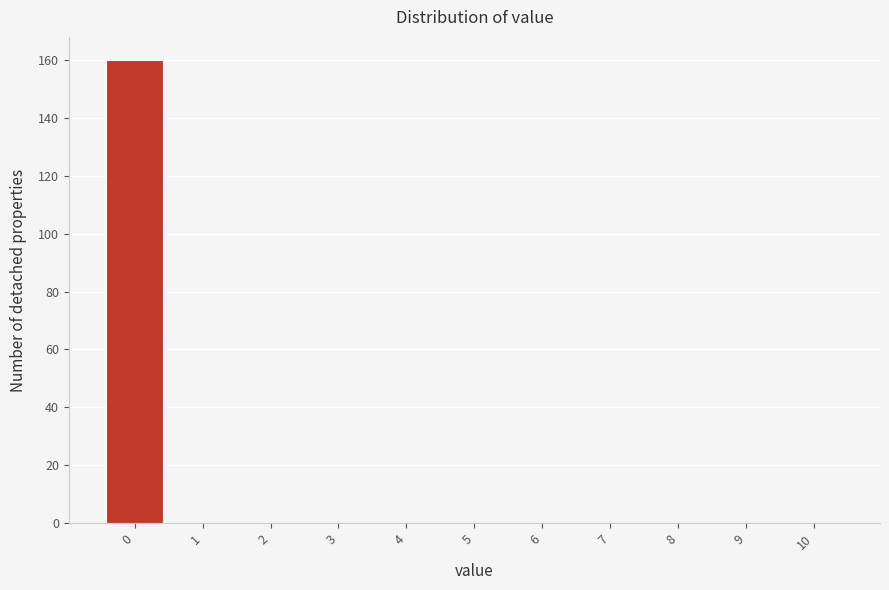

How tall is the bar that spans -0.5 to 0.5 on the x-axis? The values are not printed on the chart, so give them approximately, as read against the axis.

160